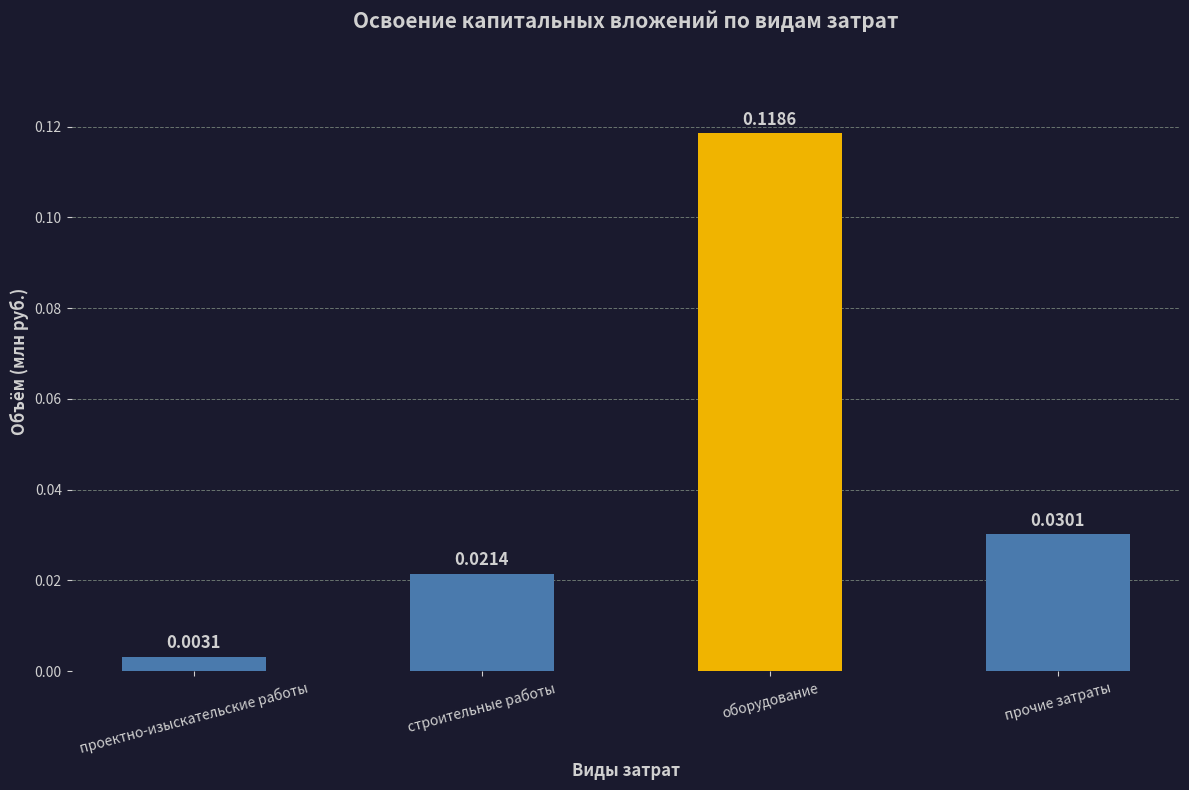

At which label is the value closest to 0?

проектно-изыскательские работы